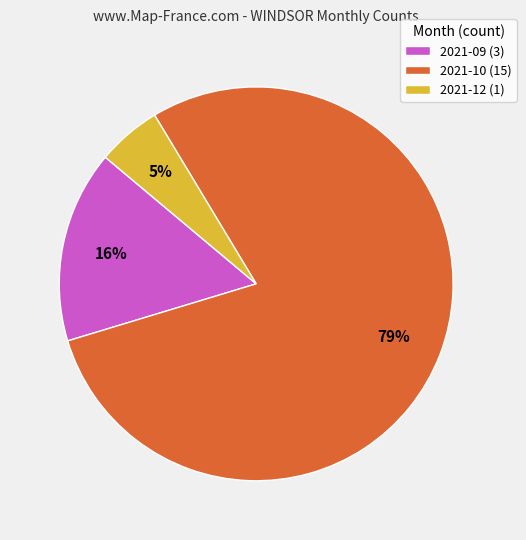

Is it true that 2021-10 (15) is 79% of the pie?

True